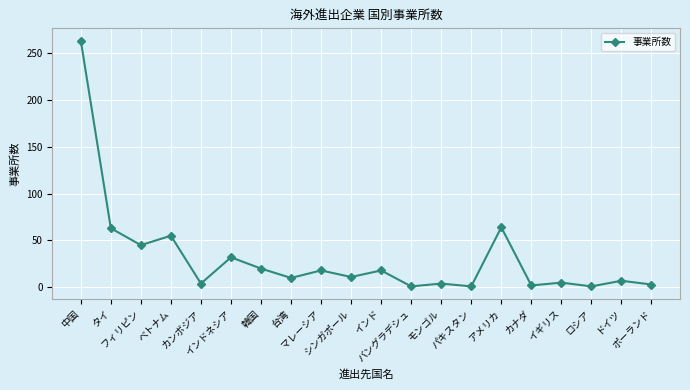

What is the label of the 1st point from the right?

ポーランド